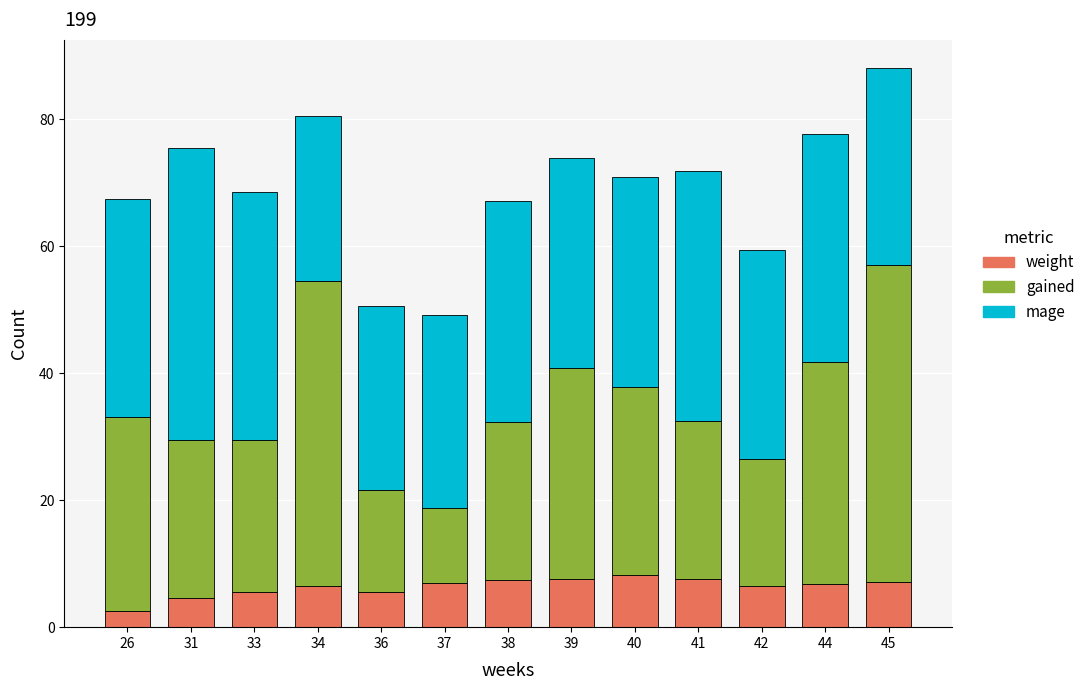

What is the sum of all weight values?

82.7